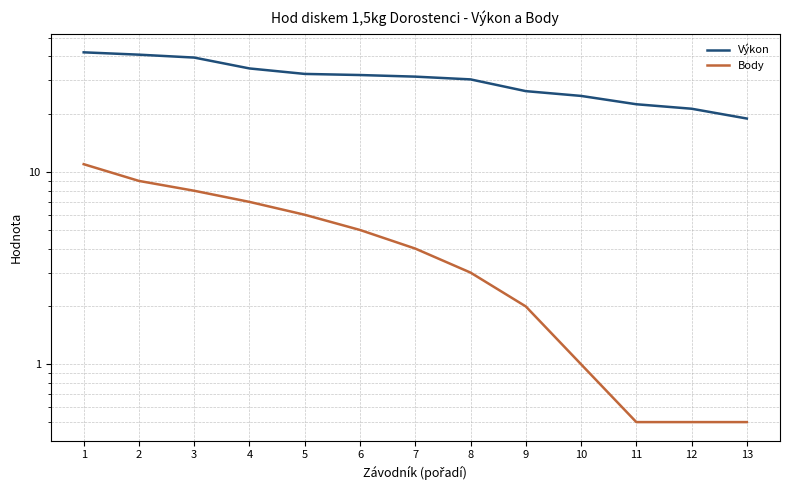

Is this an area chart (filled region under the line)?

No